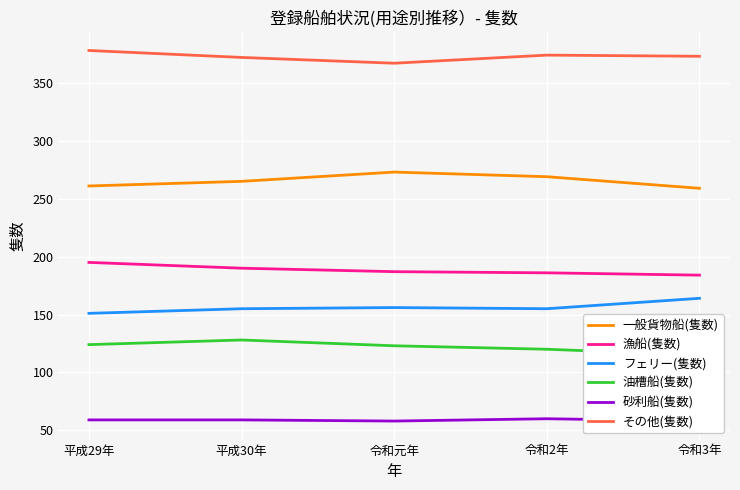

What is the highest value of the フェリー(隻数) series?

164